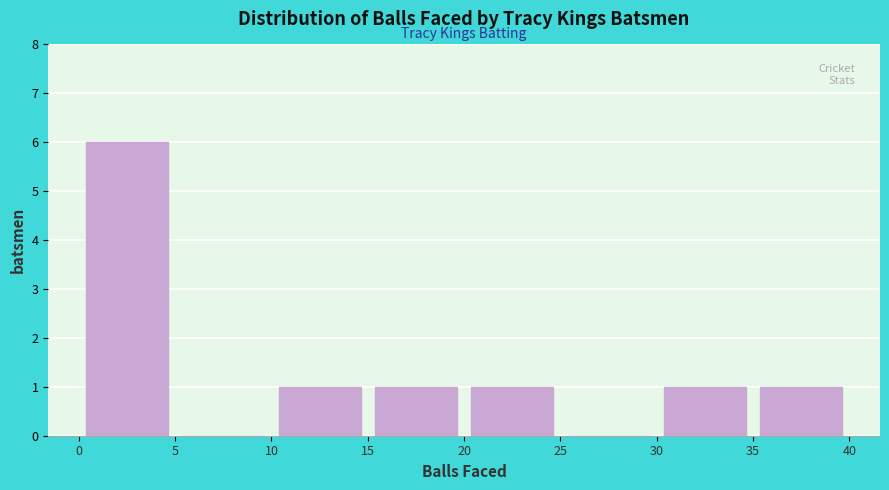

Reading left to right, transcribe this chart: for each bar, give the range it covers on the x-axis and its height. The values are not printed on the chart, so give them approximately, as read against the axis.

0 to 5: 6
5 to 10: 0
10 to 15: 1
15 to 20: 1
20 to 25: 1
25 to 30: 0
30 to 35: 1
35 to 40: 1